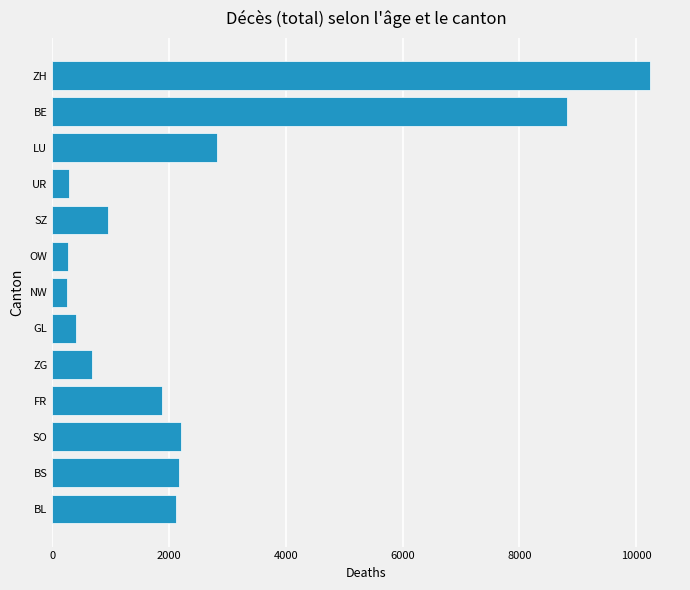

What is the label of the 10th bar from the top?

FR